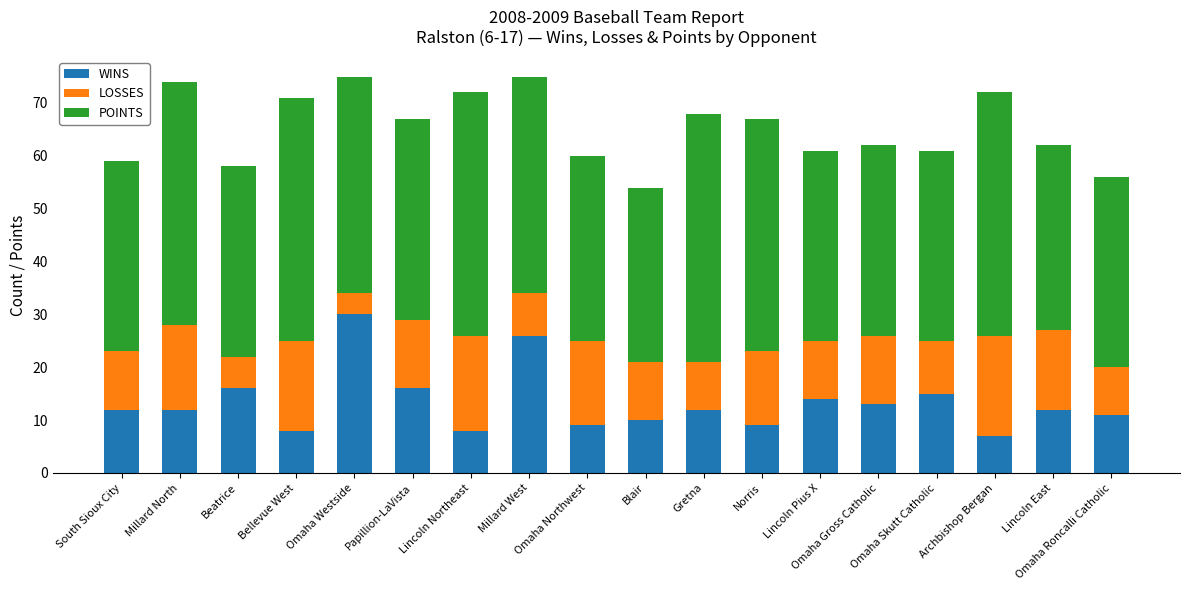

What is the difference between the maximum and second lowest values in the WINS series?

22